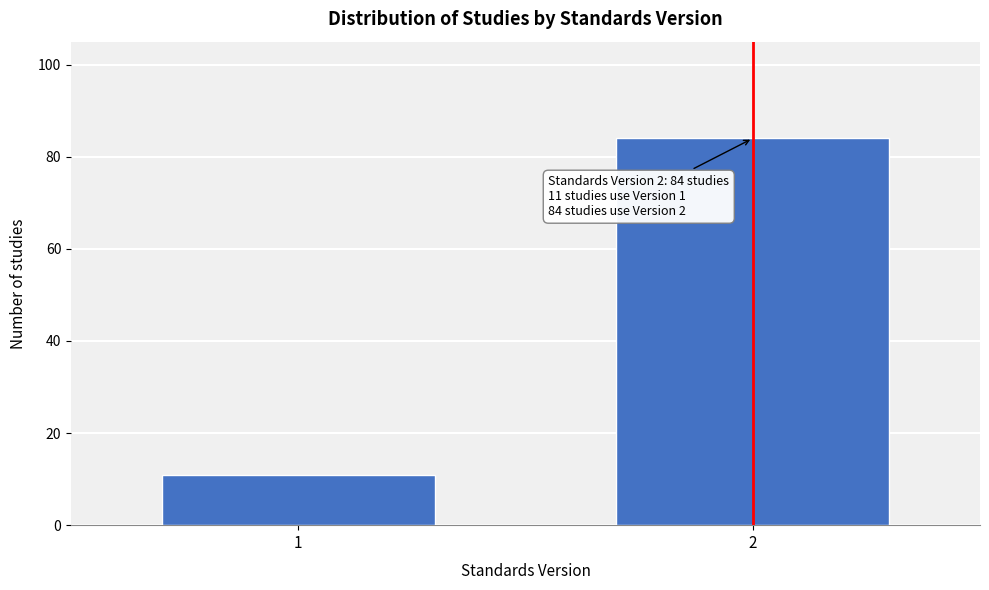

Reading right to left, transcribe all the data shown in this chart.

84	11